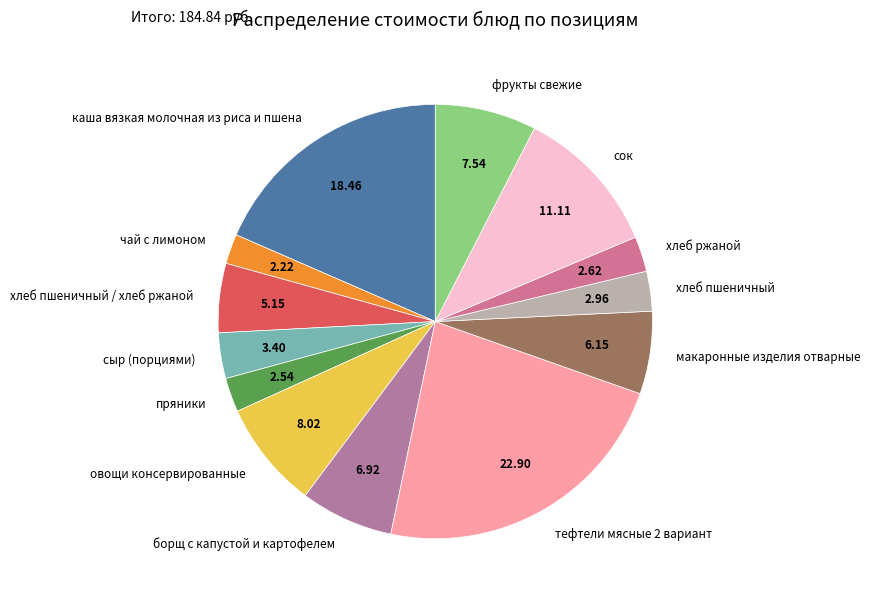

Between хлеб пшеничный / хлеб ржаной and чай с лимоном, which is larger?

хлеб пшеничный / хлеб ржаной